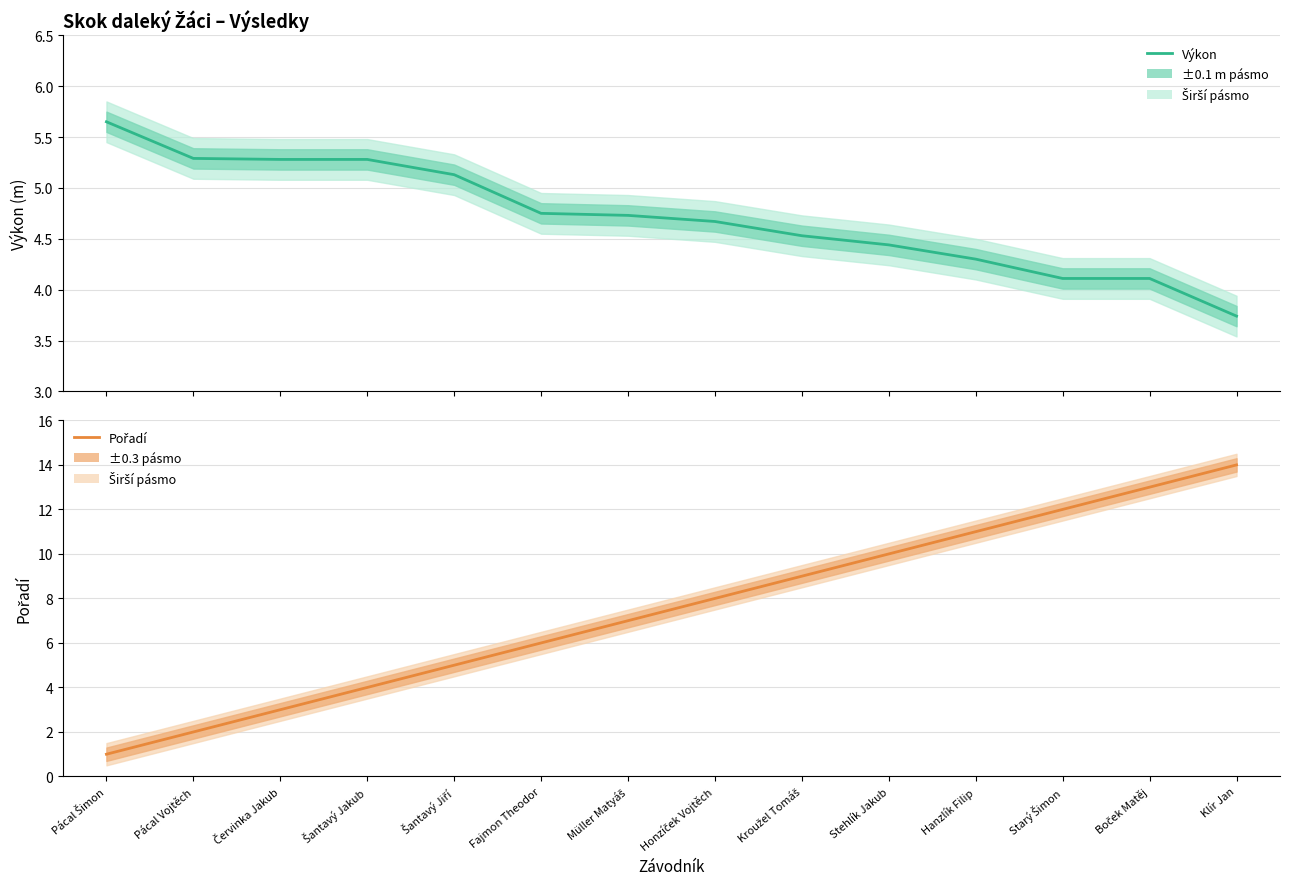

How many values in the Výkon (m) series are below 4?

1